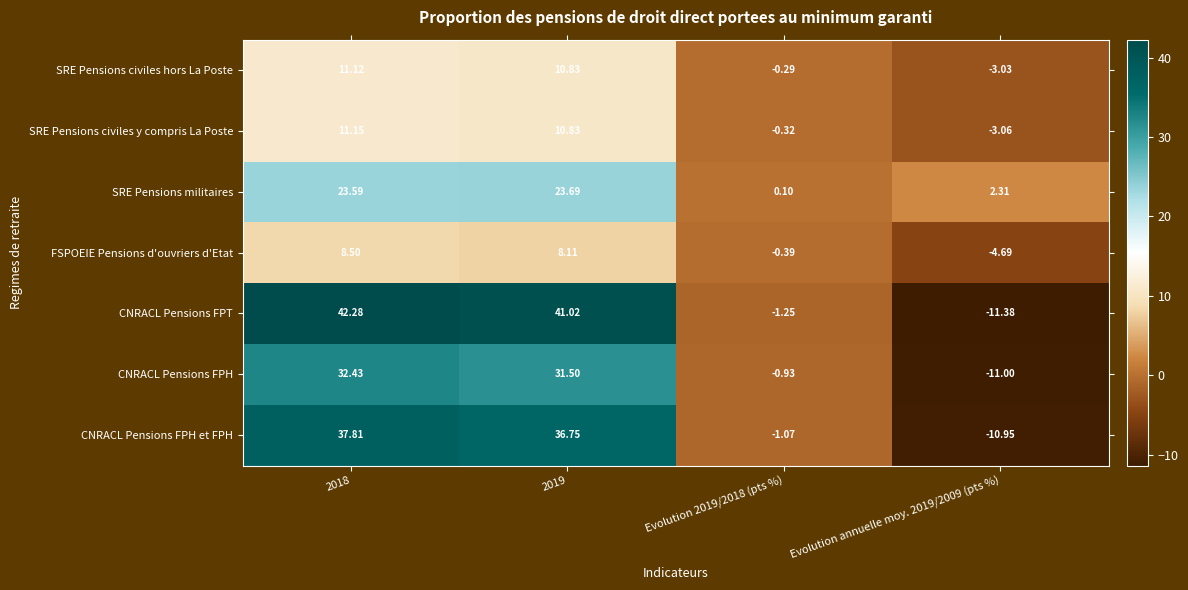

Between 2018 and 2019, which series saw the biggest shift?

CNRACL Pensions FPT